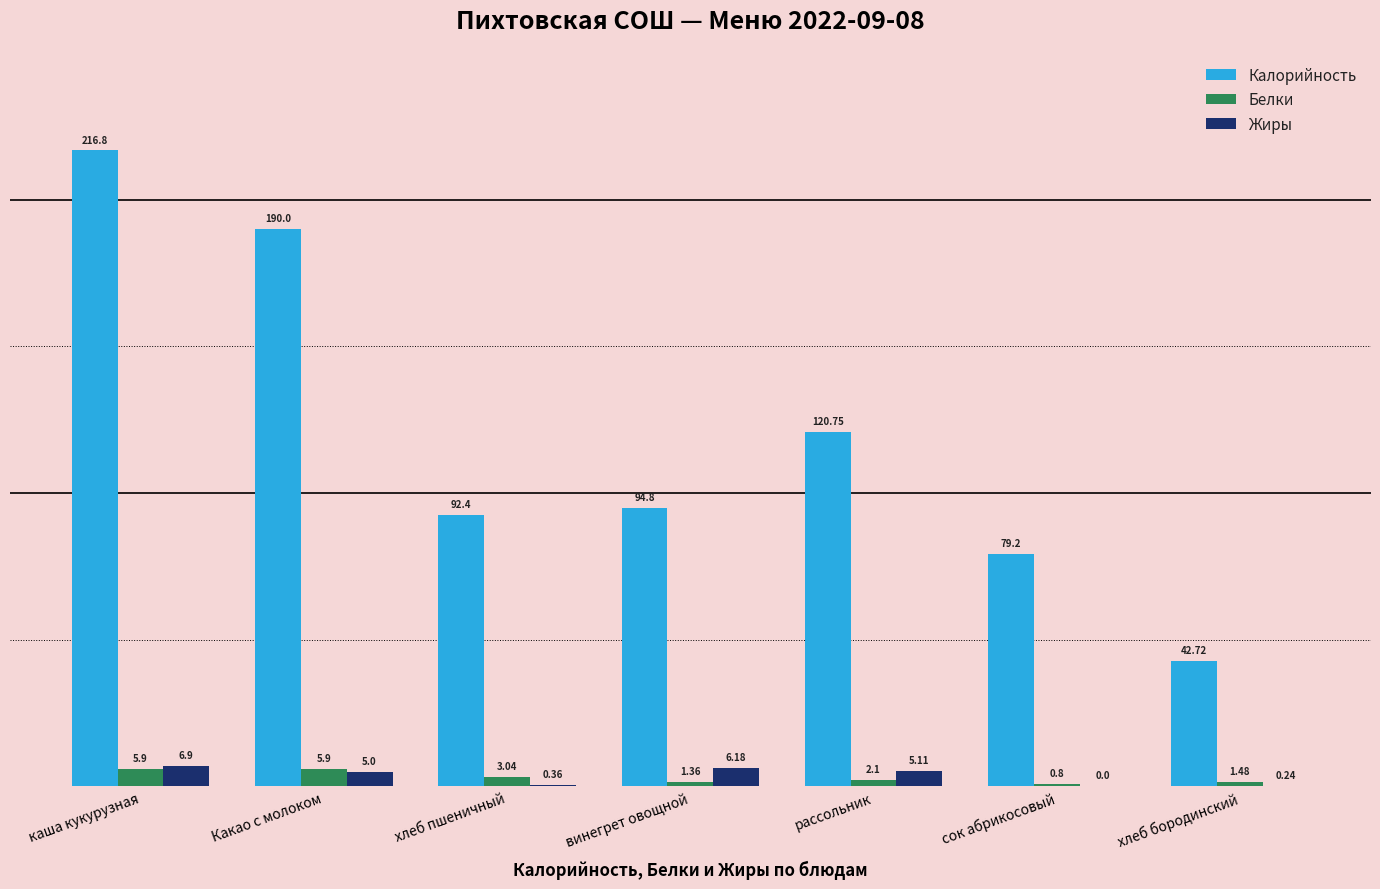

How many groups of bars are there?

7